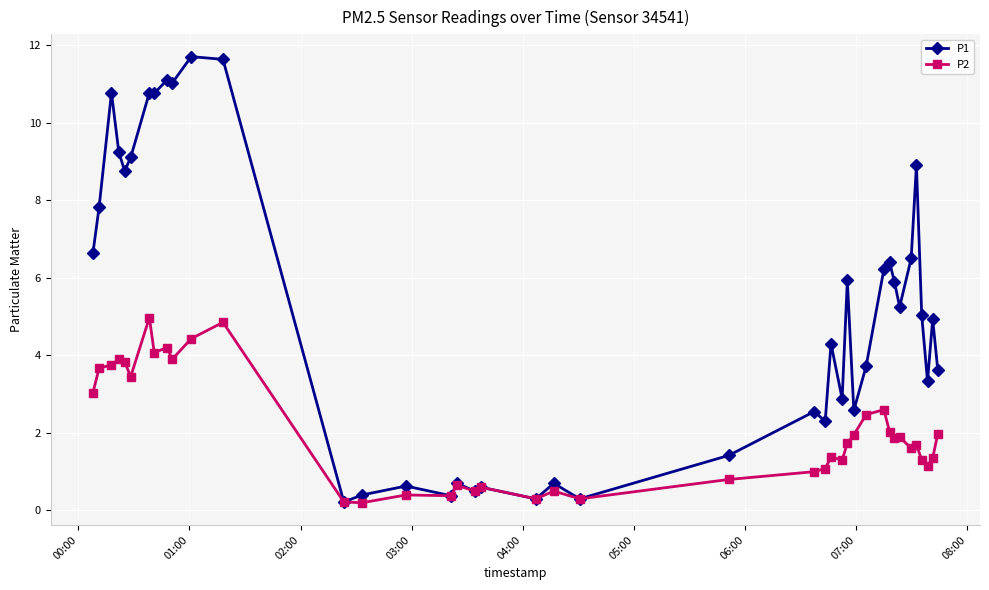

Which series has the largest total across all categories?

P1